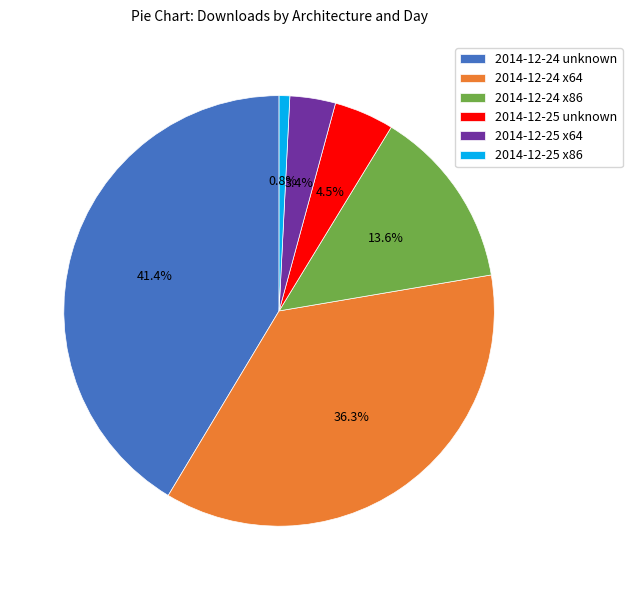

Is it true that 2014-12-25 x86 is 11% of the pie?

False